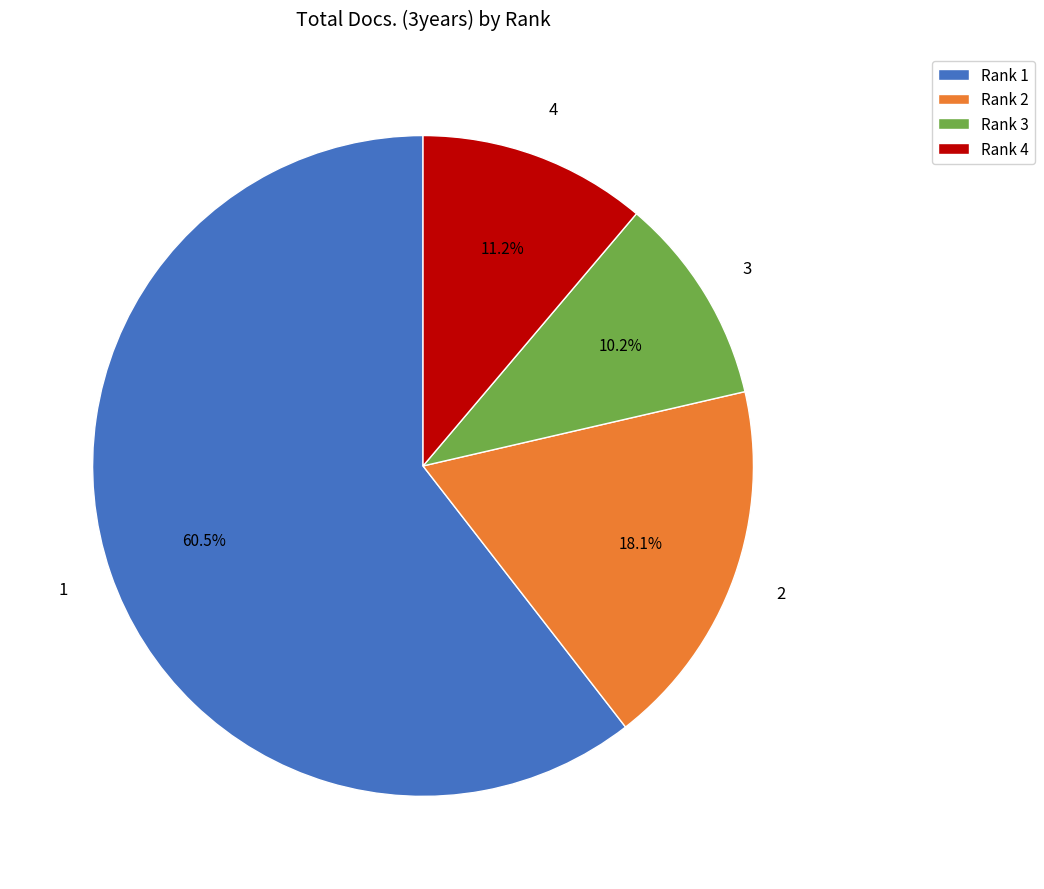

What percentage is NOT represented by Rank 3?

89.8%